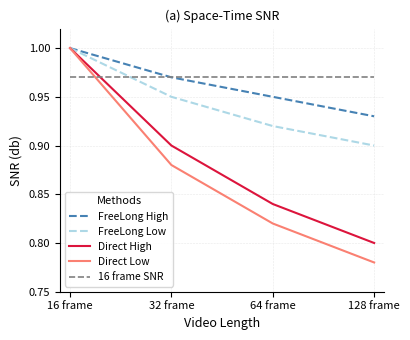

Where do 16 frame SNR and FreeLong Low first cross each other?

16 frame and 32 frame